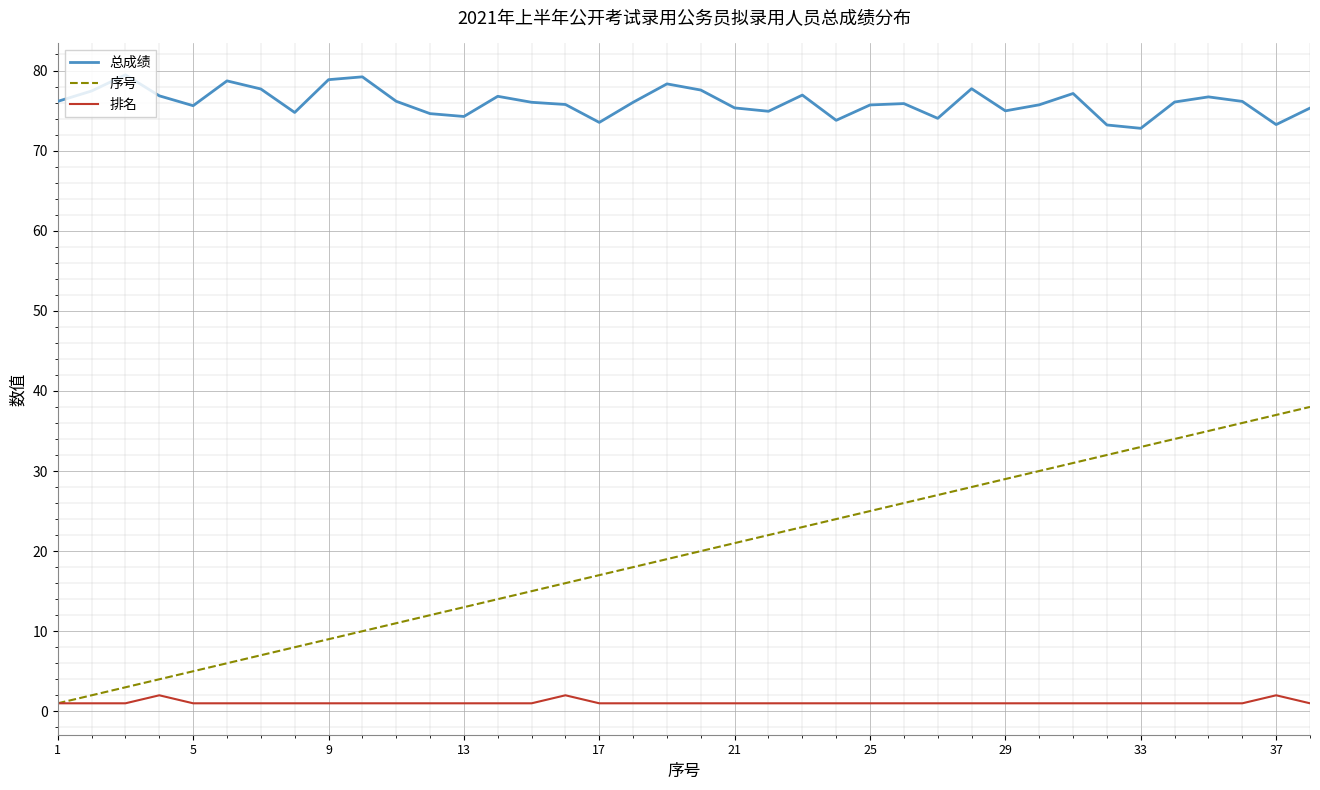

Which series has the widest spread of values?

序号